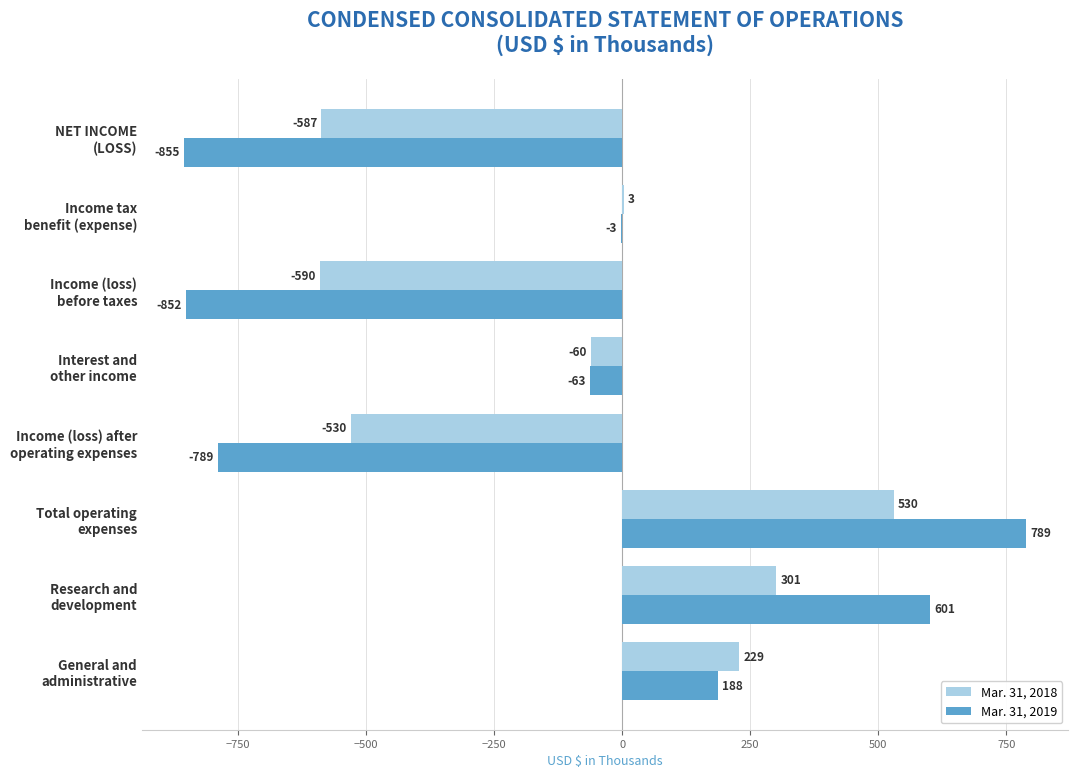

Which series has the largest total across all categories?

Mar. 31, 2018